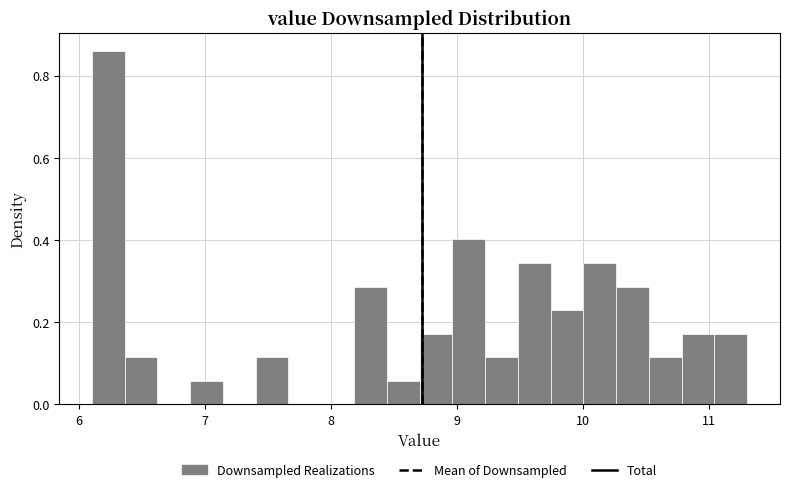

Around what value on the x-axis is the tallest bar? Give the approximate position of its centre, as read against the axis.

6.2